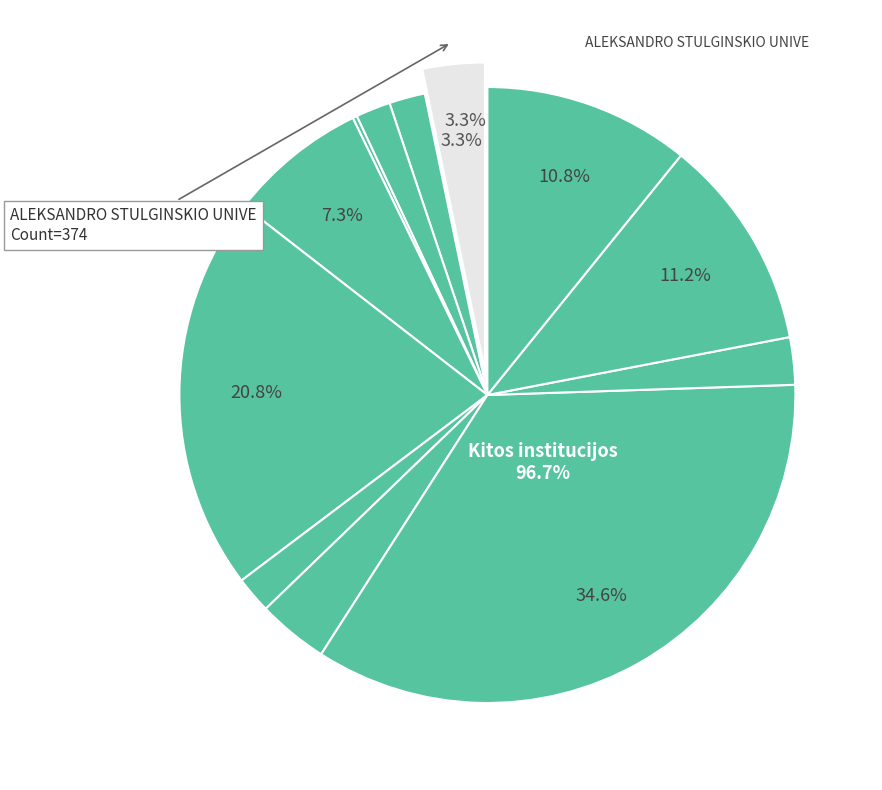

What percentage is the KAUNO TECHNOLOGIJOS UNIVERSITETAS slice, to the nearest percent?

35%